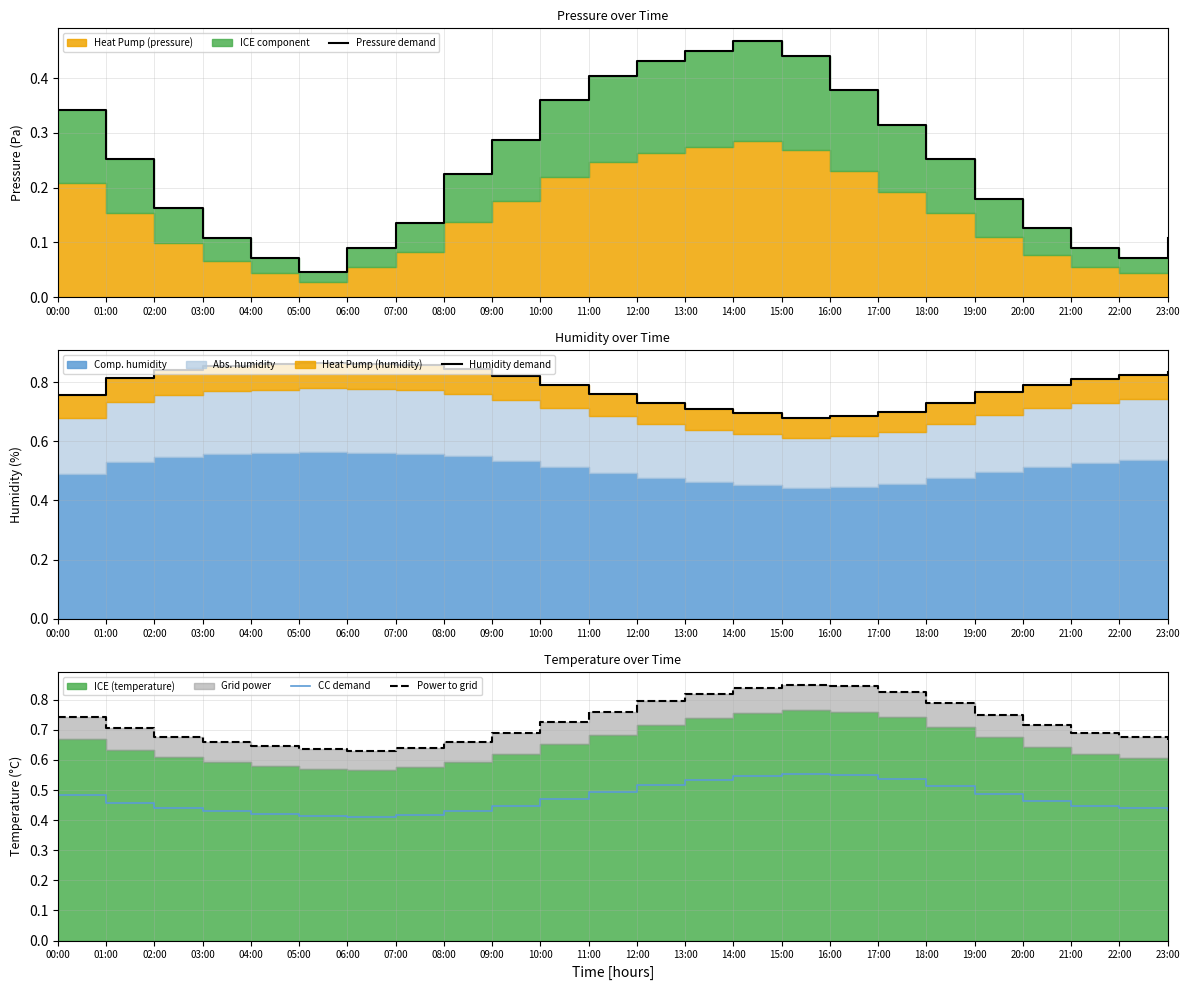

How many lines are shown in the chart?

4